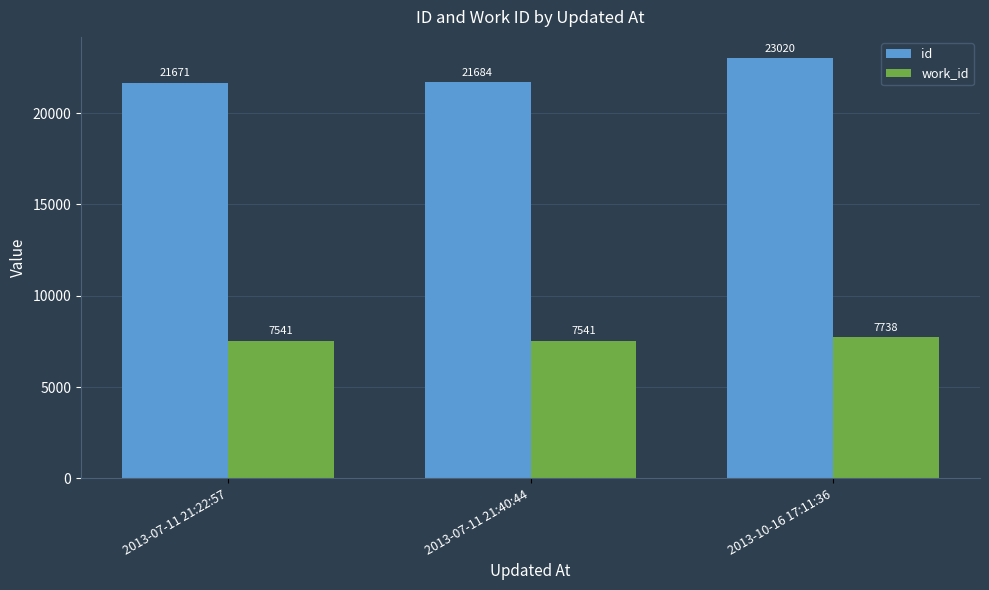

What is the spread (max minus min) of values at 2013-07-11 21:22:57?

14130